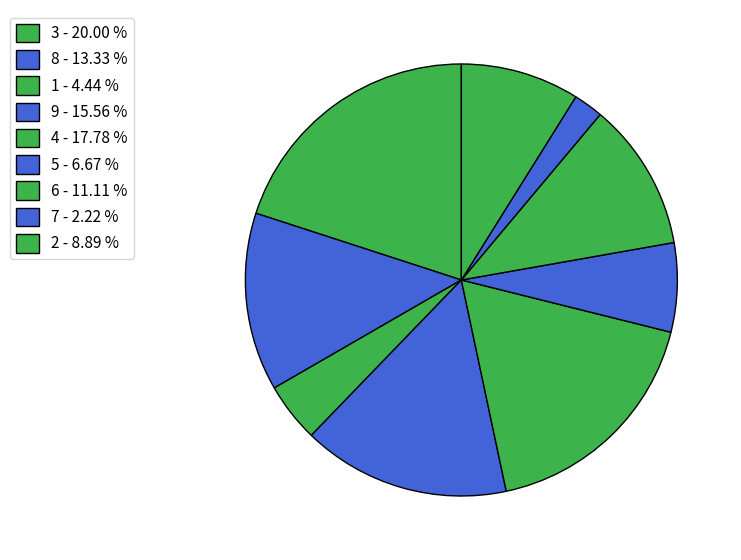

Does any single category account for the majority?

No